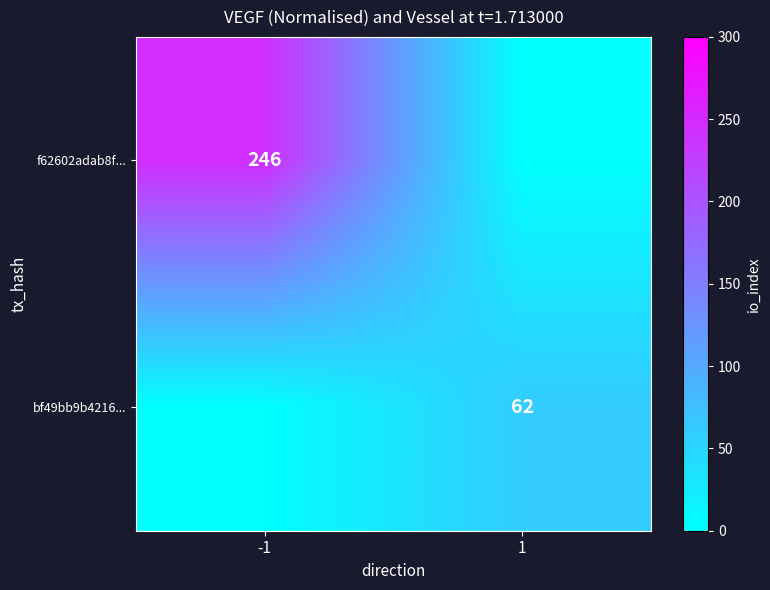

The value of f62602adab8f... at -1 is 246. True or false?

True